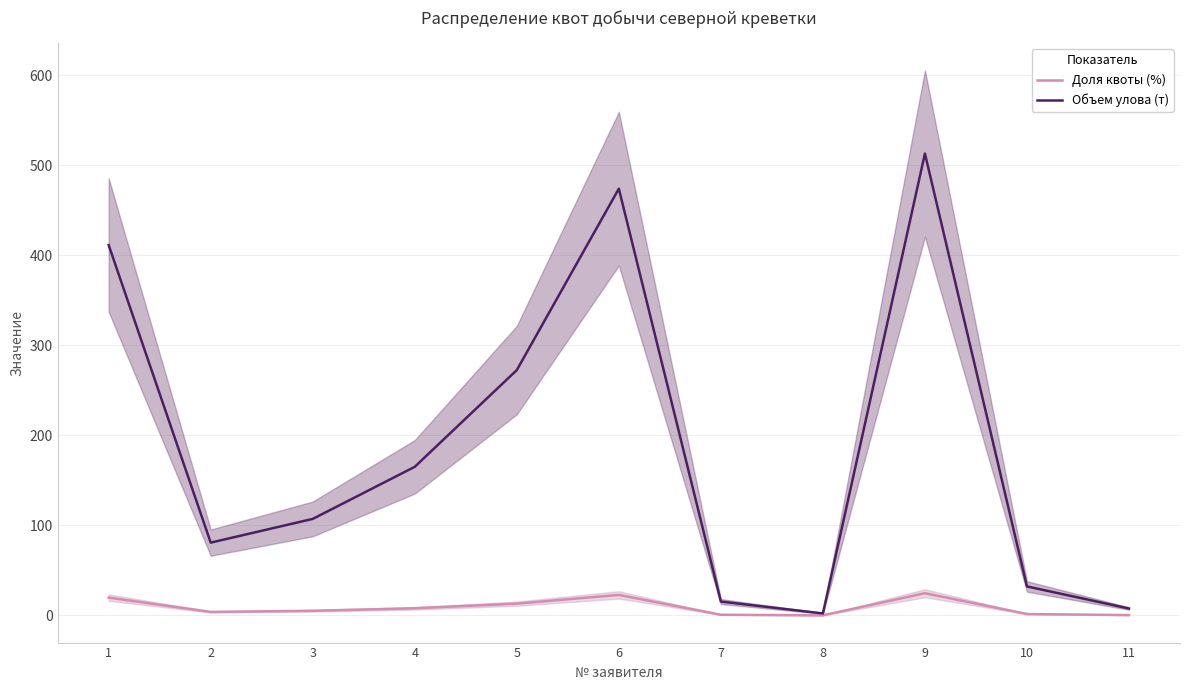

List the series in order of their peak value, lowest first.

Доля квоты (%), Объем улова (т)